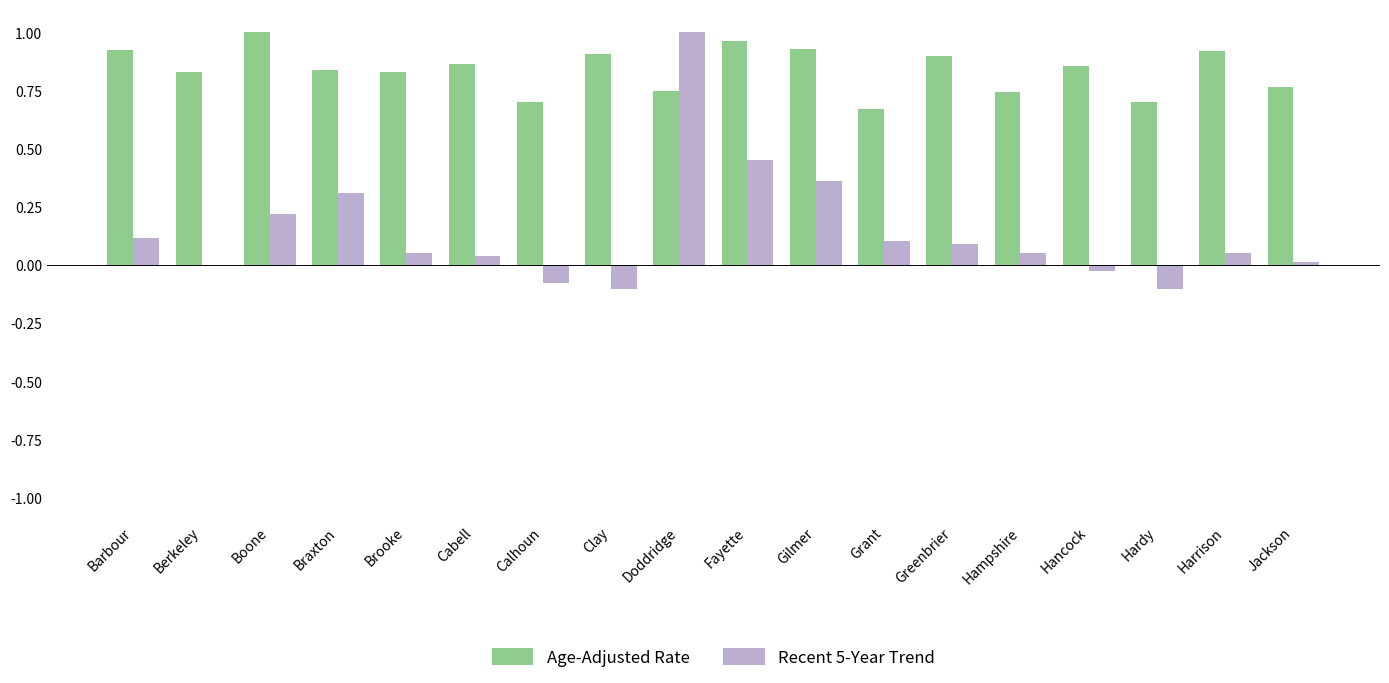

True or false: Age-Adjusted Rate has a value of 0.2 at Doddridge.

False